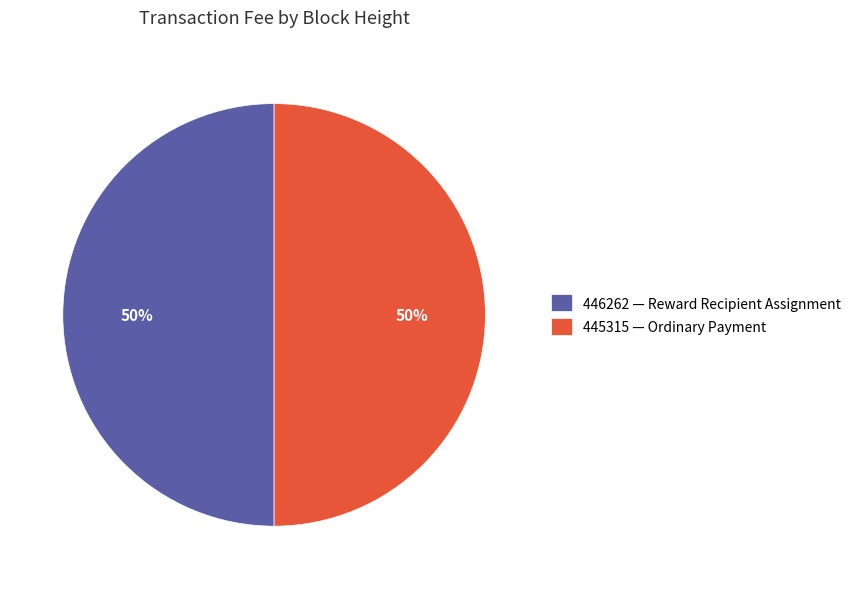

Combined, do 446262 and 445315 account for over 50%?

Yes